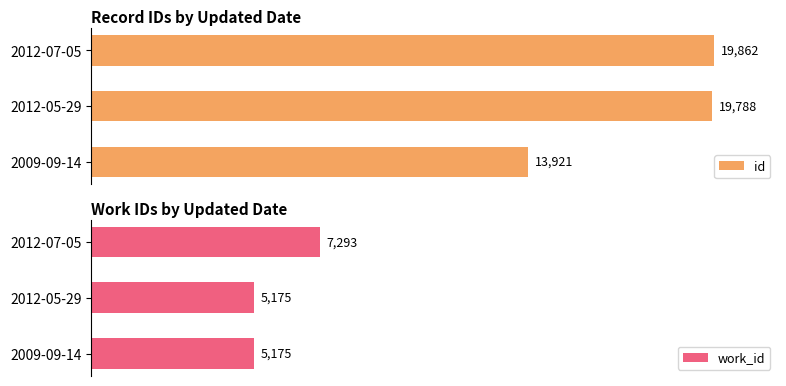

What is the average value of the id series?

17857